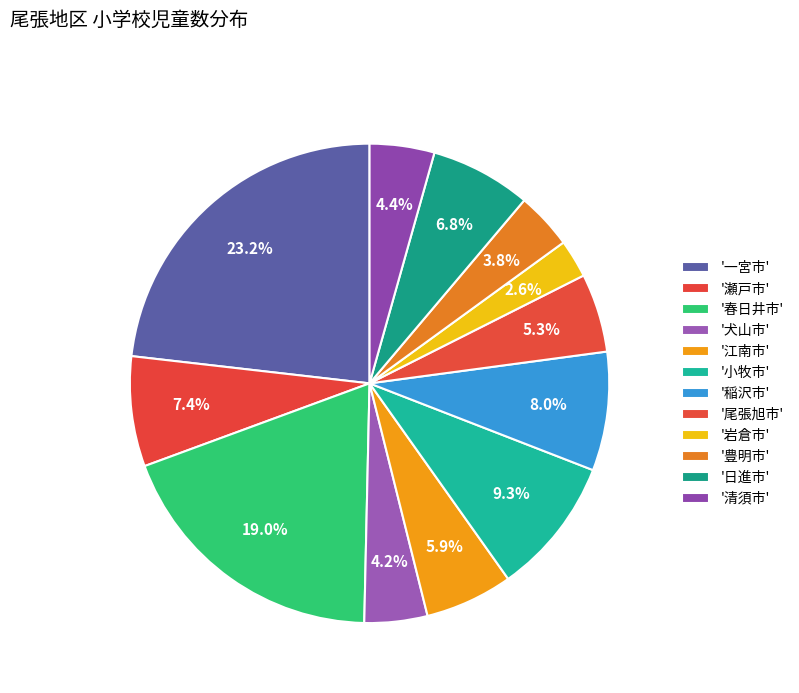

Which category has the biggest portion of the pie?

一宮市